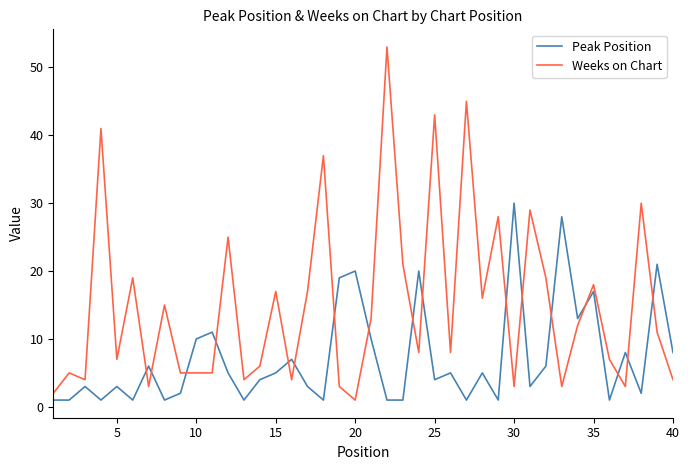

Reading right to left, list all the values displayed in this chart.

Peak Position: 8	21	2	8	1	17	13	28	6	3	30	1	5	1	5	4	20	1	1	10	20	19	1	3	7	5	4	1	5	11	10	2	1	6	1	3	1	3	1	1
Weeks on Chart: 4	11	30	3	7	18	12	3	19	29	3	28	16	45	8	43	8	21	53	13	1	3	37	17	4	17	6	4	25	5	5	5	15	3	19	7	41	4	5	2